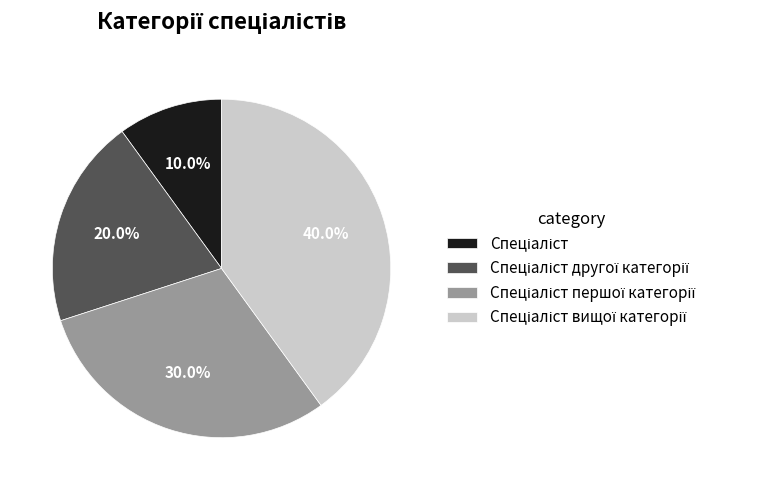

Is there any slice that represents more than half of the pie?

No